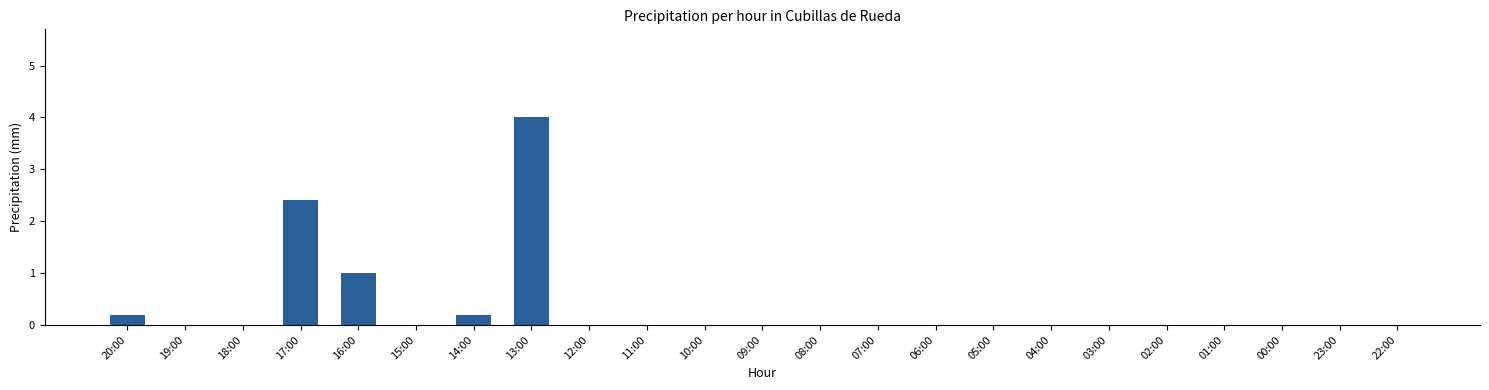

Read the value at 17:00.

2.4